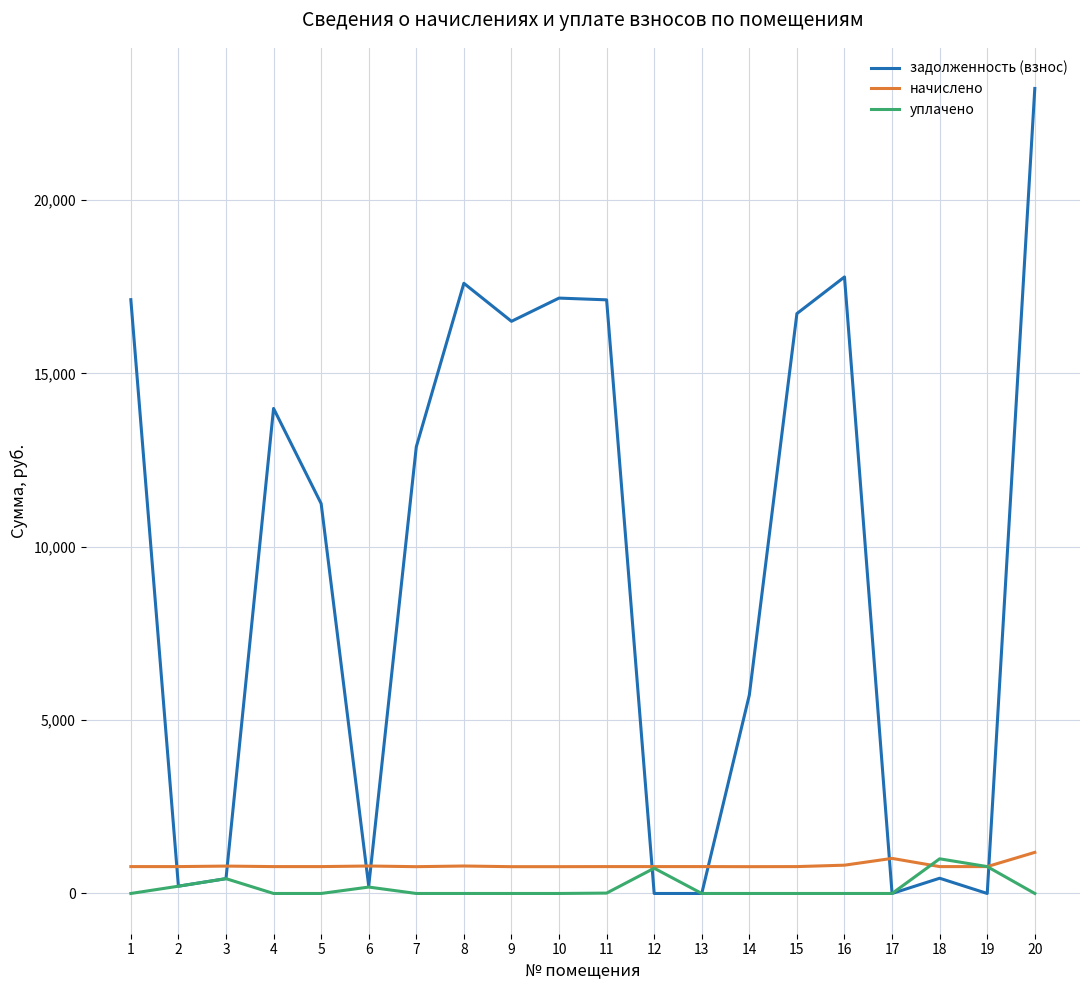

True or false: начислено and задолженность (взнос) intersect in this chart.

True